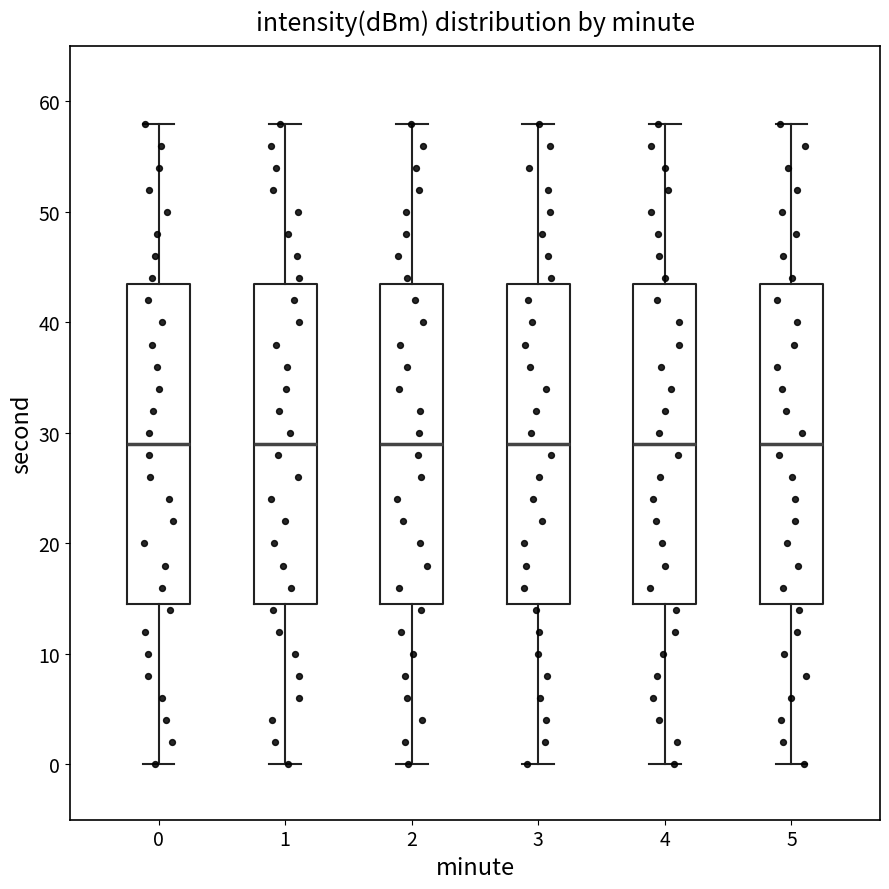

Reading left to right, read every box against the y-axis: the position of its median line, the range the box covers, and the ends of its whiskers. The values are not printed on the chart, so give them approximately, as read against the axis.

0: median 29, box 15 to 44, whiskers 0 to 58
1: median 29, box 15 to 44, whiskers 0 to 58
2: median 29, box 15 to 44, whiskers 0 to 58
3: median 29, box 15 to 44, whiskers 0 to 58
4: median 29, box 15 to 44, whiskers 0 to 58
5: median 29, box 15 to 44, whiskers 0 to 58